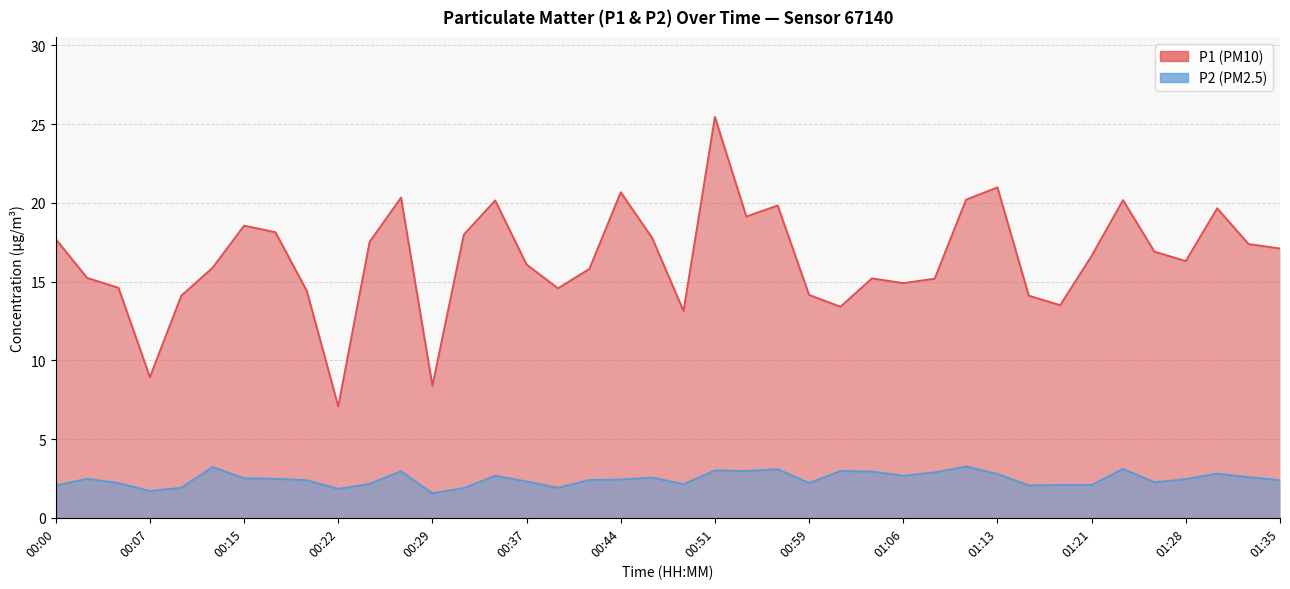

Which series has the largest total across all categories?

P1